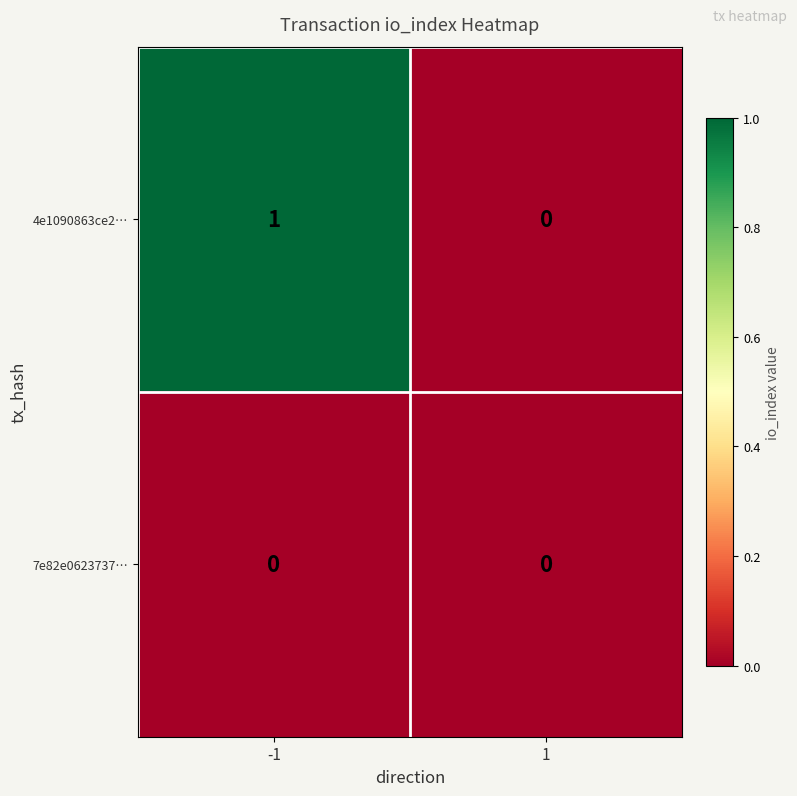

The value of 7e82e0623737… at 1 is 0. True or false?

True